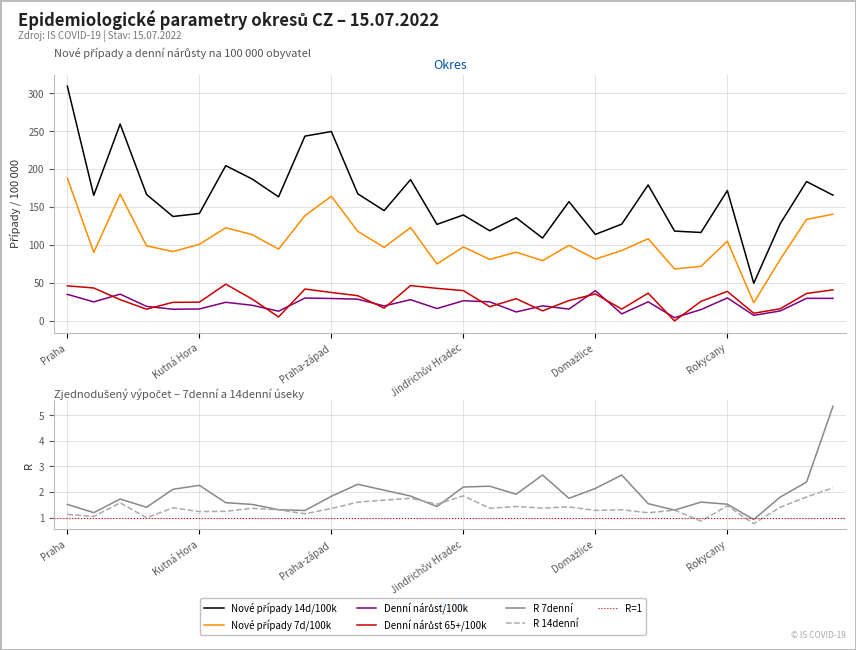

Reading right to left, what are all the values shown in this chart?

Nové případy 14d/100k: 165.7	183.6	128.0	49.6	171.8	116.5	118.3	179.1	127.5	114.0	157.1	109.2	135.9	118.7	139.6	127.2	186.2	145.3	167.5	249.5	243.5	163.5	187.0	204.6	141.5	137.6	166.6	259.3	165.4	309.2
Nové případy 7d/100k: 140.6	133.8	80.9	23.9	105.1	71.9	68.4	108.3	92.8	81.4	99.6	79.4	90.6	81.0	97.5	75.0	123.1	96.9	118.0	164.2	138.7	94.5	113.7	122.7	100.9	91.4	98.9	167.0	90.2	188.1
Denní nárůst/100k: 29.7	29.7	13.1	7.4	30.3	14.9	4.3	25.1	9.3	39.8	15.6	19.8	11.8	25.1	26.6	16.3	28.0	19.7	28.6	29.6	30.2	12.8	20.6	24.5	15.7	15.4	19.2	35.3	25.1	35.0
Denní nárůst 65+/100k: 40.9	36.1	16.0	10.1	38.9	25.7	0.0	36.6	15.6	35.6	26.9	13.3	29.3	18.7	40.0	42.9	46.6	16.9	33.2	37.5	42.0	5.2	28.8	48.4	24.7	24.5	15.5	28.0	43.4	46.2
R 7denní: 5.3	2.4	1.8	0.9	1.5	1.6	1.3	1.6	2.7	2.1	1.8	2.7	1.9	2.2	2.2	1.4	1.8	2.1	2.3	1.8	1.3	1.3	1.5	1.6	2.3	2.1	1.4	1.7	1.2	1.5
R 14denní: 2.2	1.8	1.4	0.8	1.5	0.9	1.3	1.2	1.3	1.3	1.4	1.4	1.4	1.4	1.9	1.5	1.8	1.7	1.6	1.4	1.2	1.3	1.4	1.2	1.2	1.4	1.0	1.6	1.1	1.1